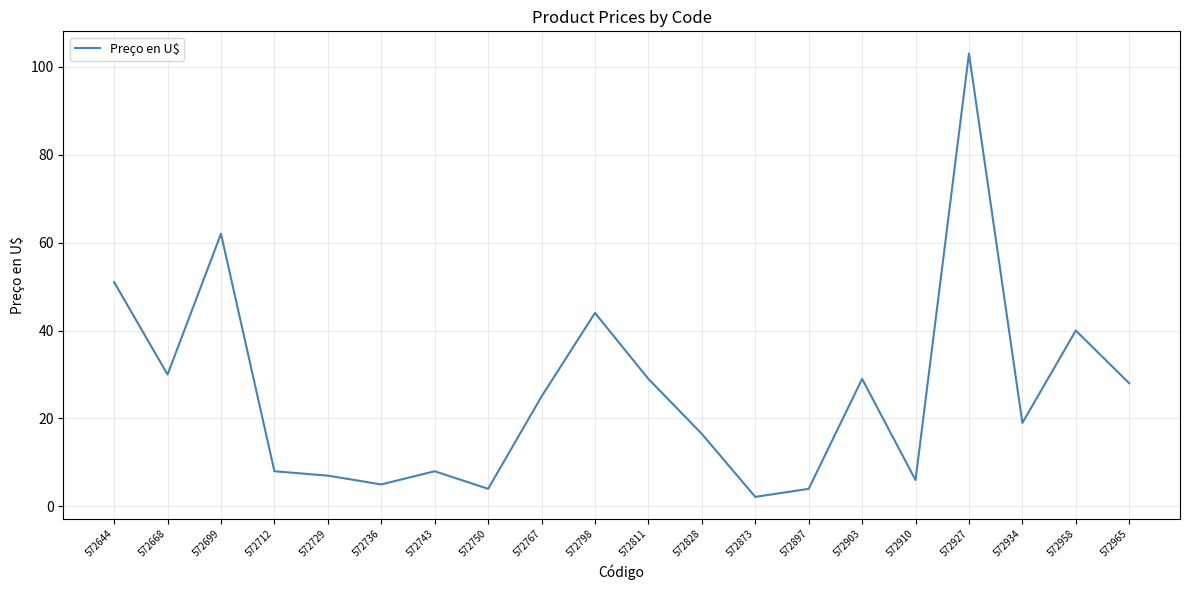

How many interior local valleys (lower than both neighbors) does the data have?

6